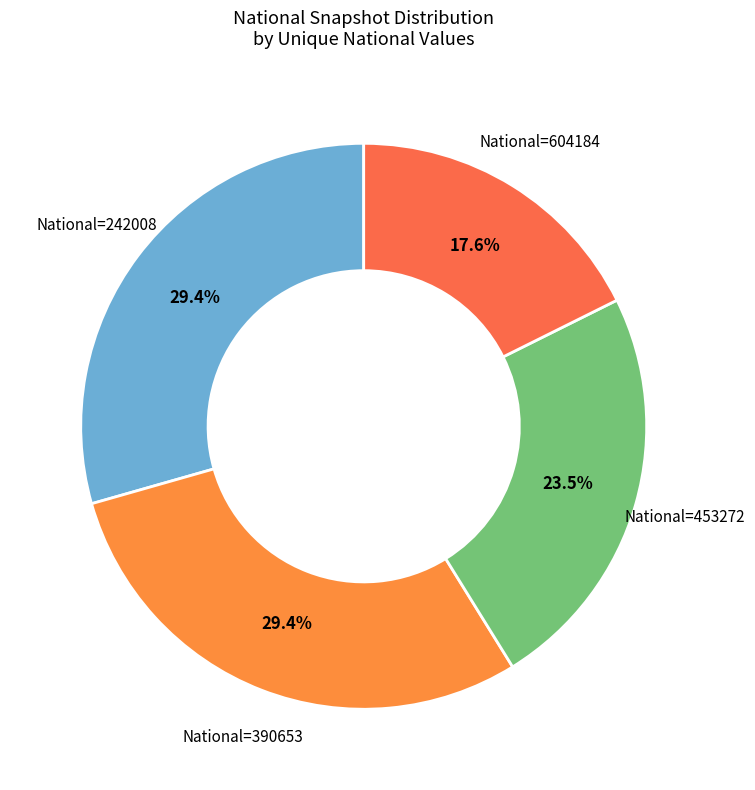

Is the sum of National=604184 and National=242008 greater than half?

No